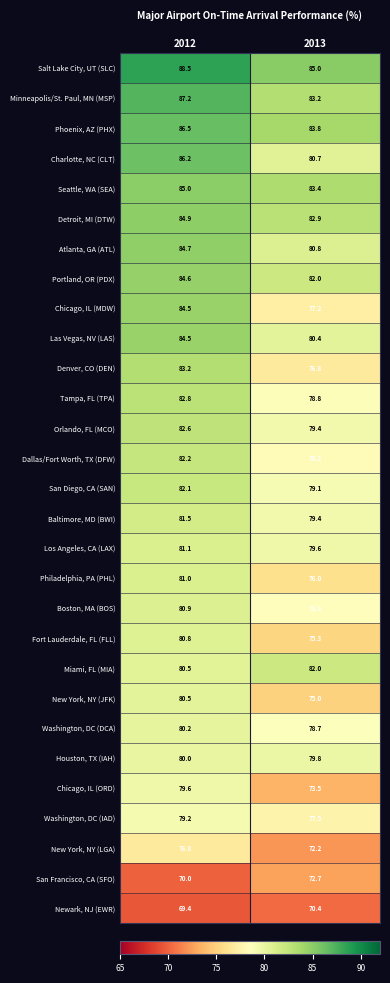

How many values in the Phoenix, AZ (PHX) series exceed 86?

1